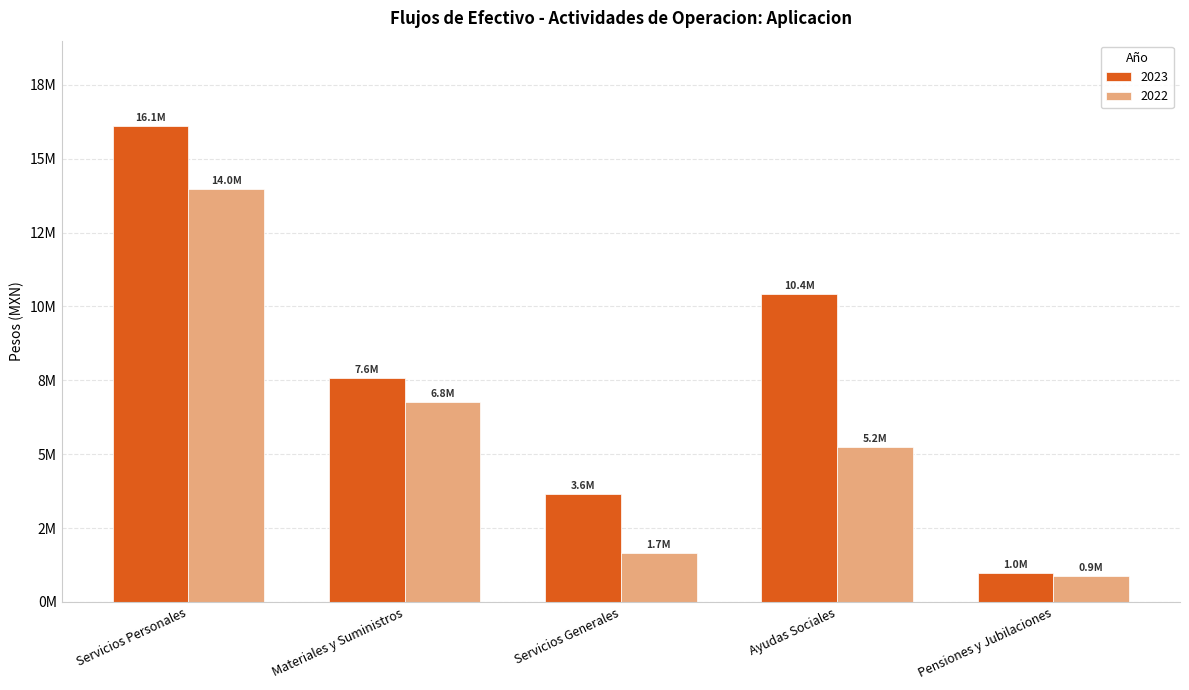

What is the approximate value of 2022 at Materiales y Suministros?

6774038